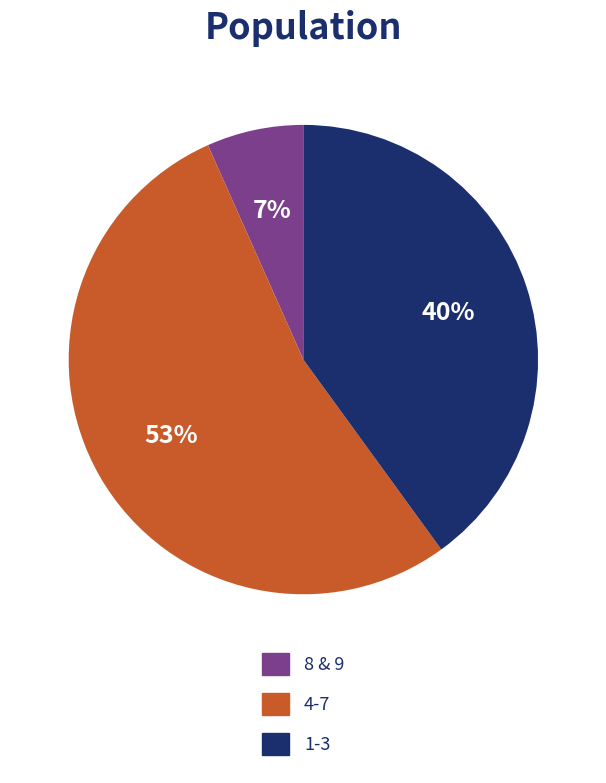

How many segments does this pie chart have?

3